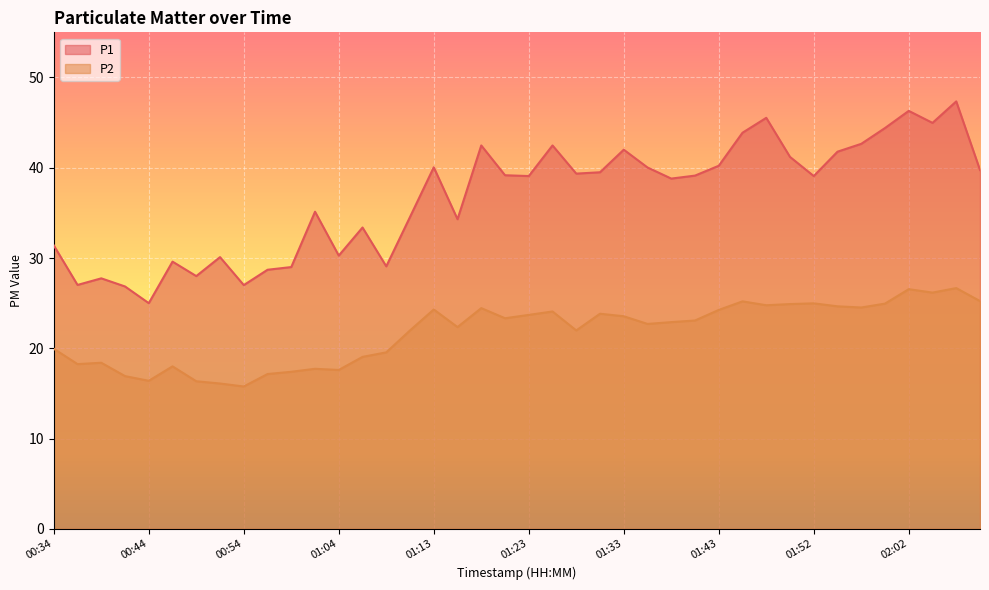

The P2 series shows 17.1 at 00:56. True or false?

True